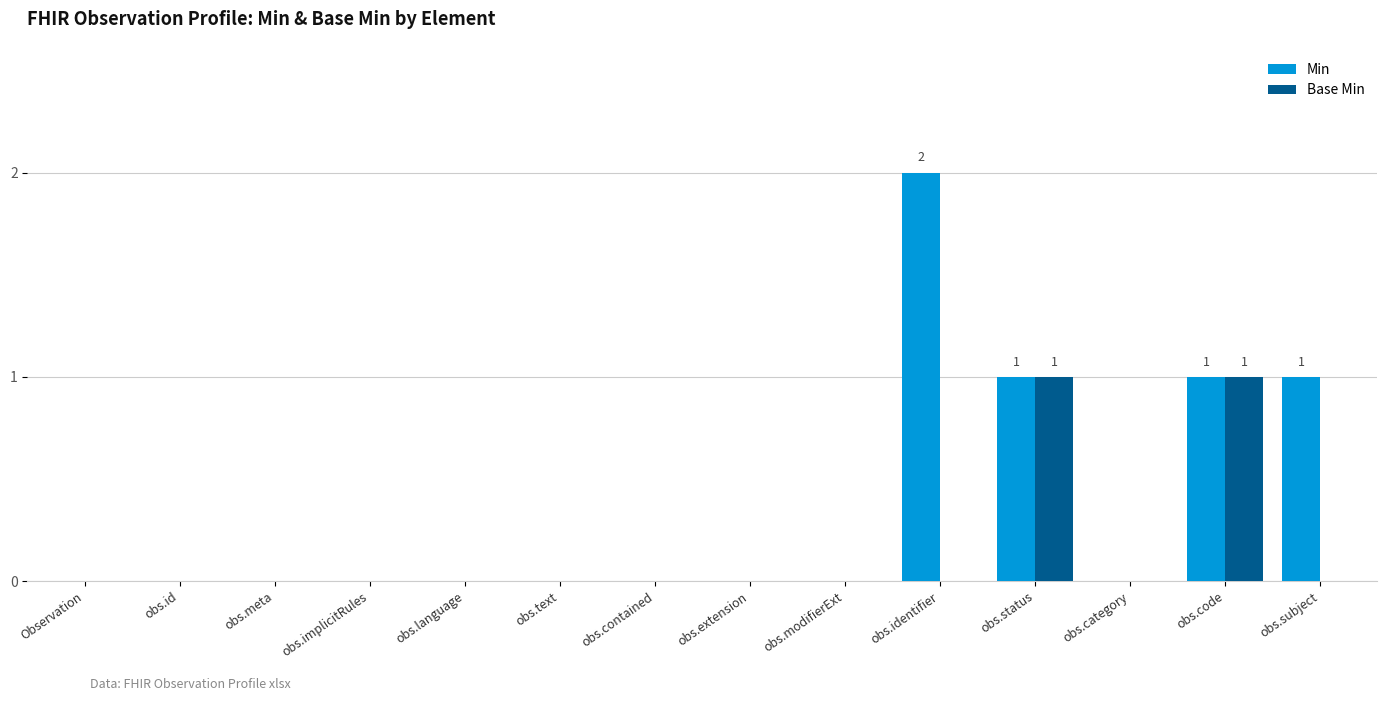

What value does the Min series have at obs.status?

1